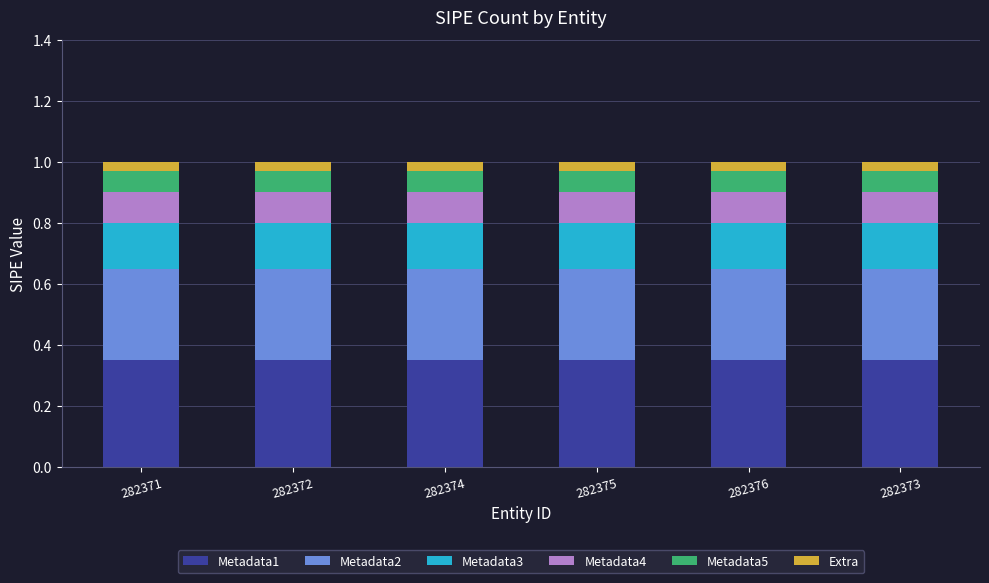

What is the total value across all series at 282373?

1.0